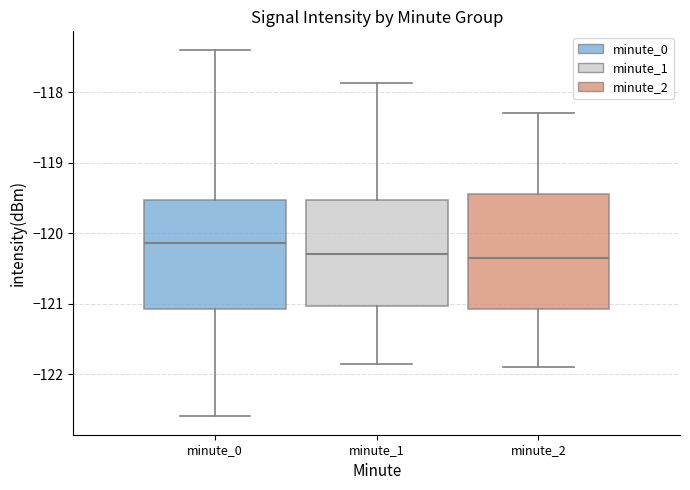

Reading left to right, transcribe this box plot: for each box, give where its median line is, the range the box spans, and where its two whiskers end, as read against the y-axis. The values are not printed on the chart, so give them approximately, as read against the axis.

minute_0: median -120.1, box -121.1 to -119.5, whiskers -122.6 to -117.4
minute_1: median -120.3, box -121.0 to -119.5, whiskers -121.9 to -117.9
minute_2: median -120.3, box -121.1 to -119.4, whiskers -121.9 to -118.3